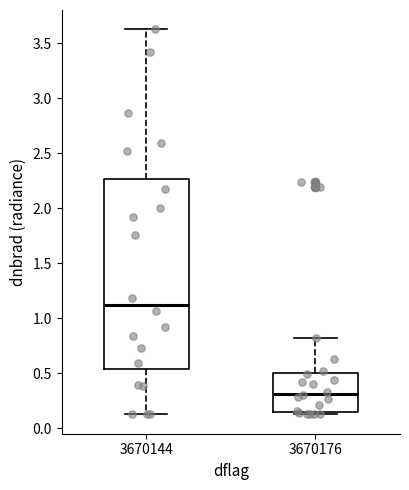

Which box is the tallest, from its lower edge to its upper edge?

3670144